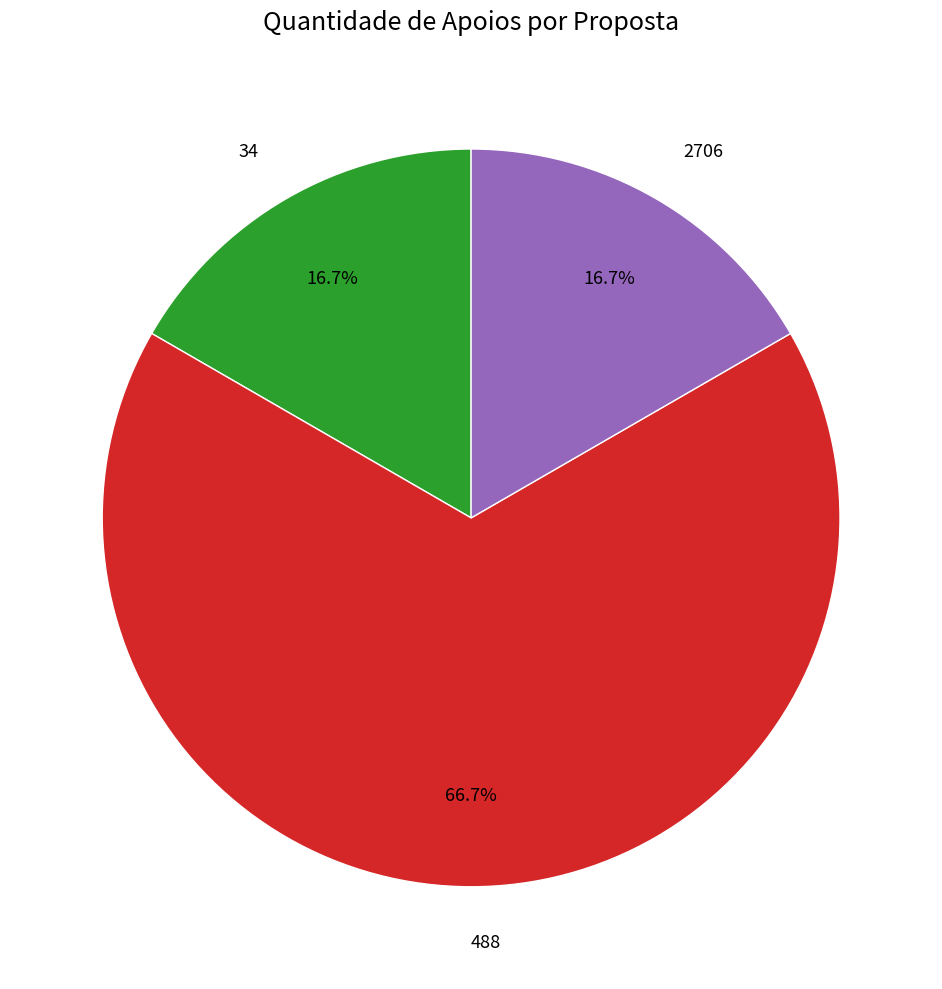

Which slice represents more than half of the pie?

488